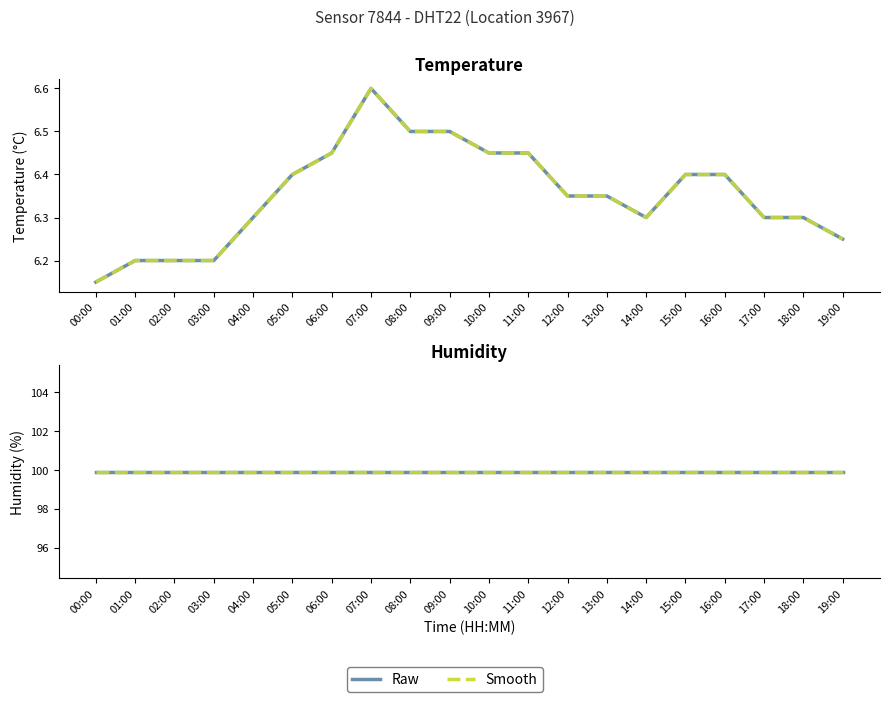

Does the chart have visible grid lines?

No